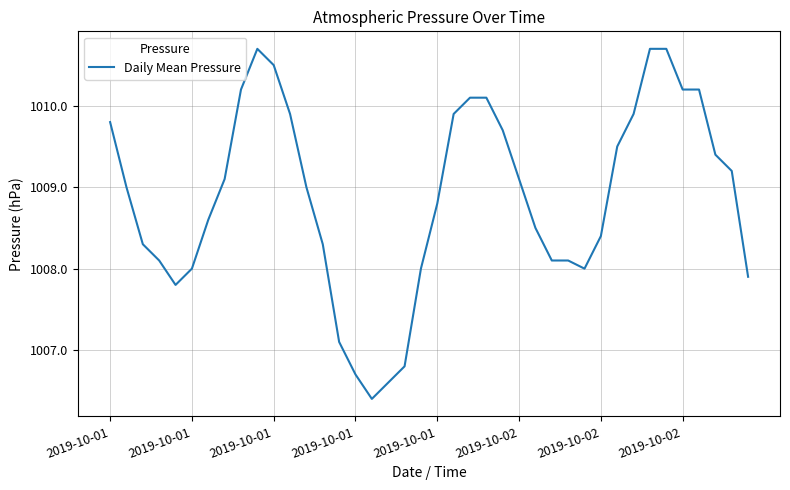

What is the greatest value displayed?

1010.7